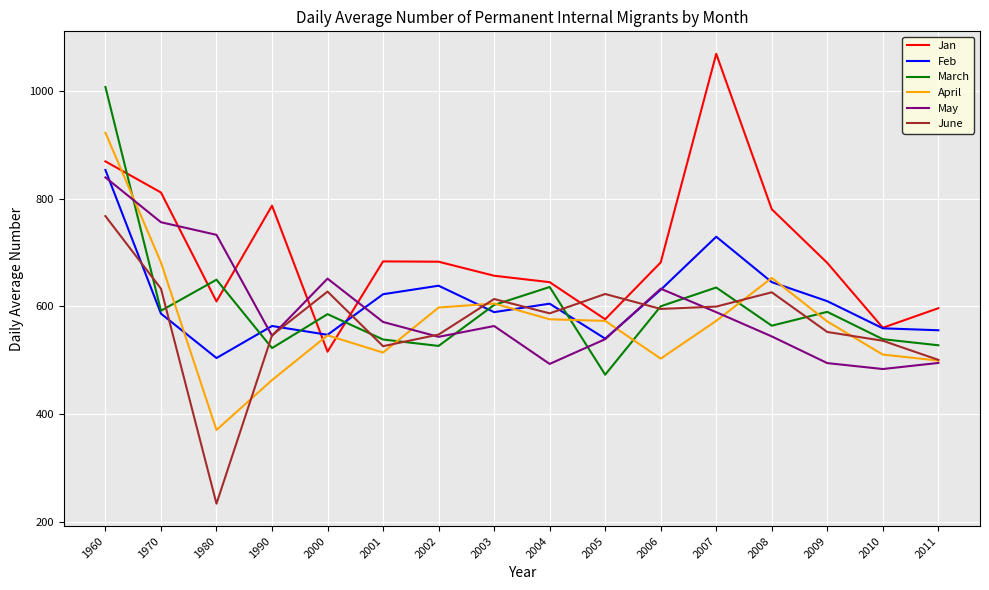

Where do June and Feb first cross each other?

1960 and 1970